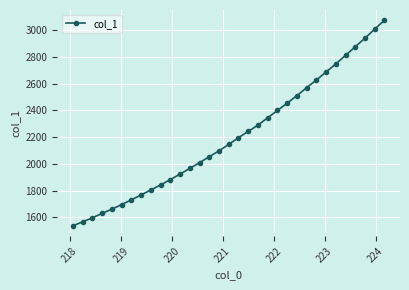

What is the minimum value shown in the chart?

1537.5